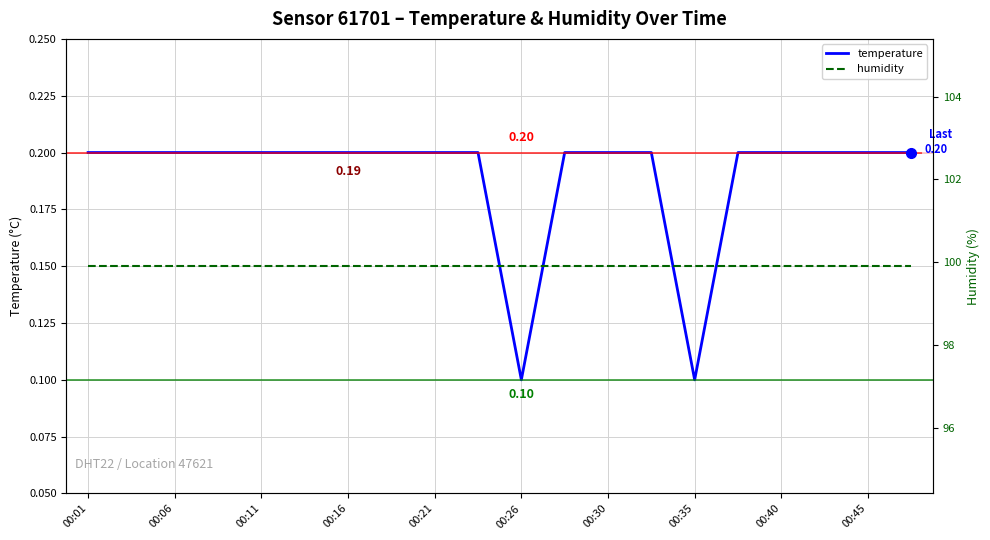

Count the temperature values in the range 0 to 1.

20